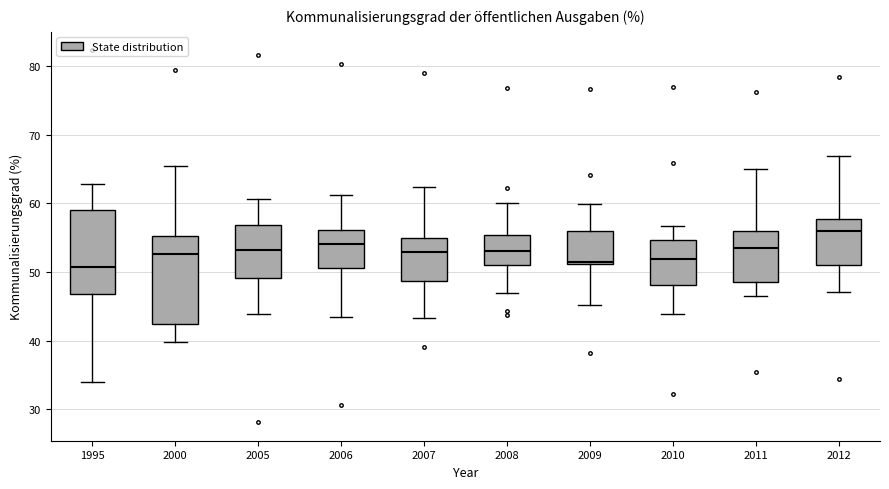

Reading left to right, read every box against the y-axis: the position of its median line, the range the box covers, and the ends of its whiskers. The values are not printed on the chart, so give them approximately, as read against the axis.

1995: median 51, box 47 to 59, whiskers 34 to 63
2000: median 53, box 42 to 55, whiskers 40 to 65
2005: median 53, box 49 to 57, whiskers 44 to 61
2006: median 54, box 51 to 56, whiskers 43 to 61
2007: median 53, box 49 to 55, whiskers 43 to 62
2008: median 53, box 51 to 55, whiskers 47 to 60
2009: median 51, box 51 to 56, whiskers 45 to 60
2010: median 52, box 48 to 55, whiskers 44 to 57
2011: median 54, box 49 to 56, whiskers 47 to 65
2012: median 56, box 51 to 58, whiskers 47 to 67